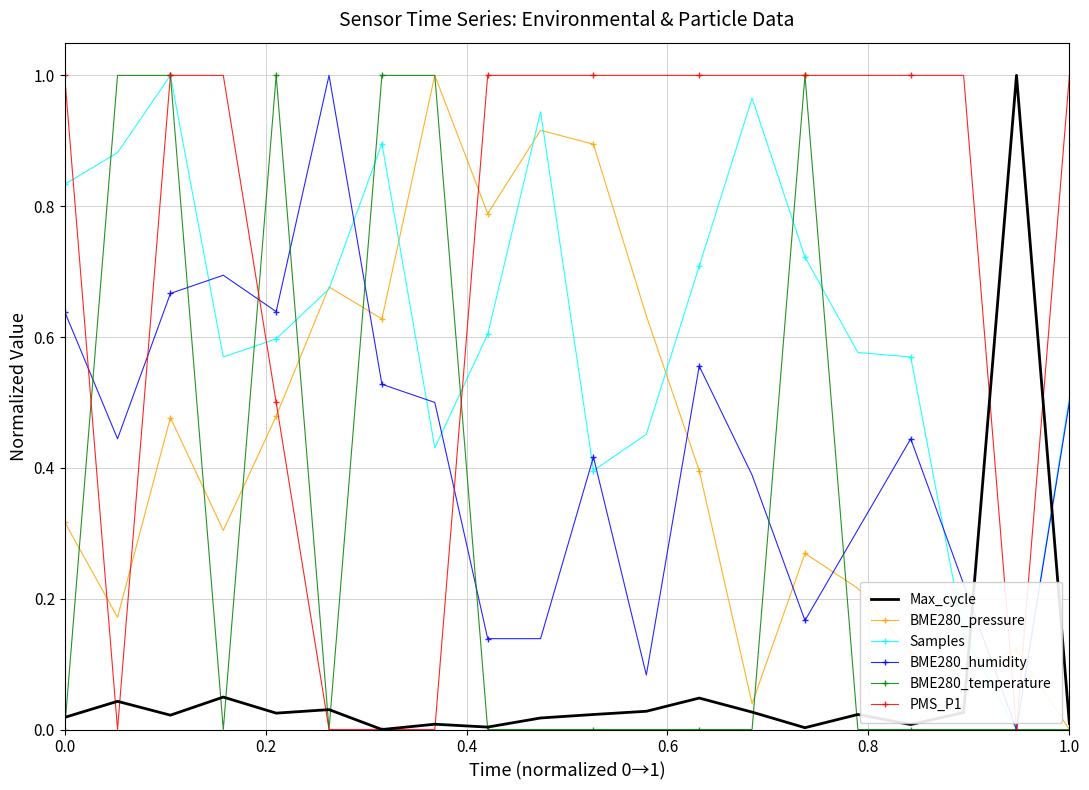

True or false: Max_cycle and Samples intersect in this chart.

True